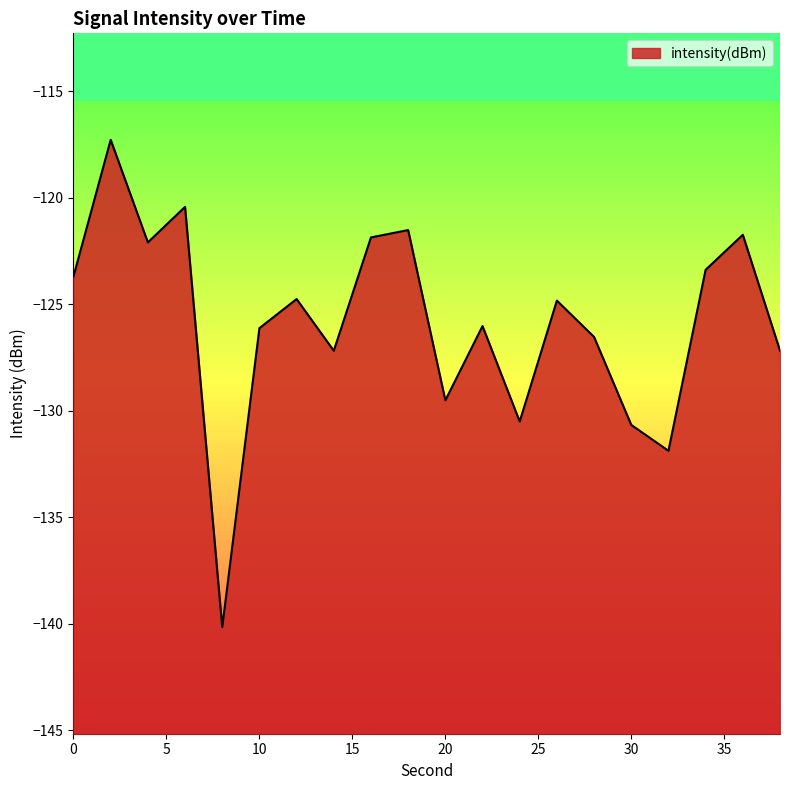

Reading left to right, list all the values displayed in this chart.

0=-123.7	2=-117.3	4=-122.1	6=-120.4	8=-140.2	10=-126.1	12=-124.8	14=-127.2	16=-121.9	18=-121.5	20=-129.5	22=-126.0	24=-130.5	26=-124.8	28=-126.5	30=-130.7	32=-131.9	34=-123.4	36=-121.7	38=-127.2